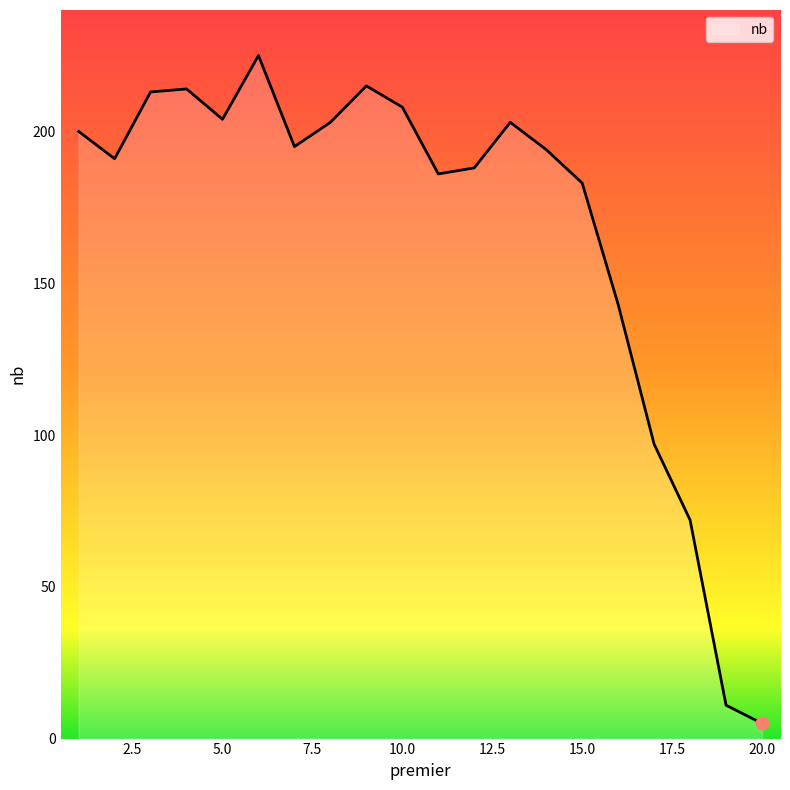

What is the minimum value shown in the chart?

5